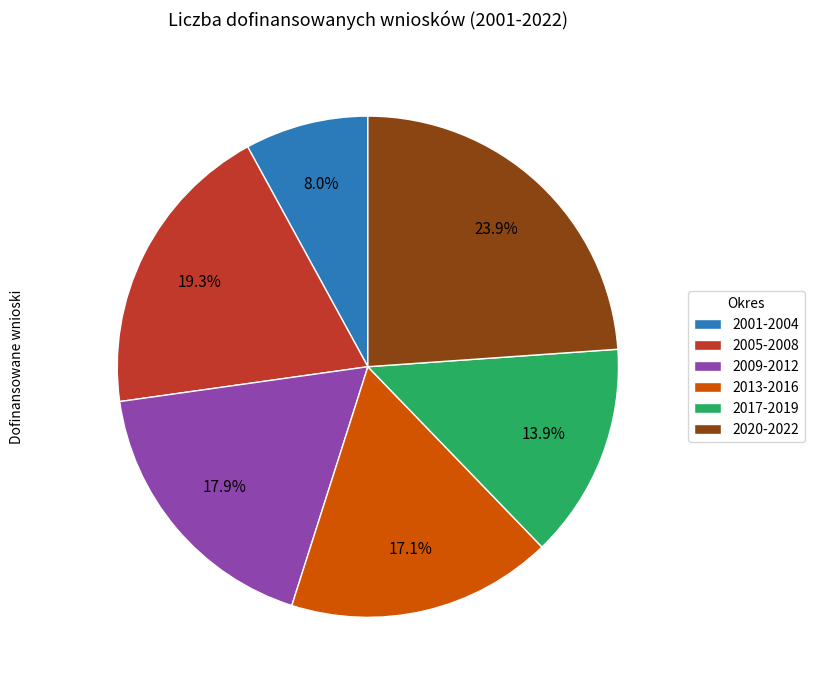

Approximately how many times larger is the value at 2017-2019 compared to 2005-2008?

0.7